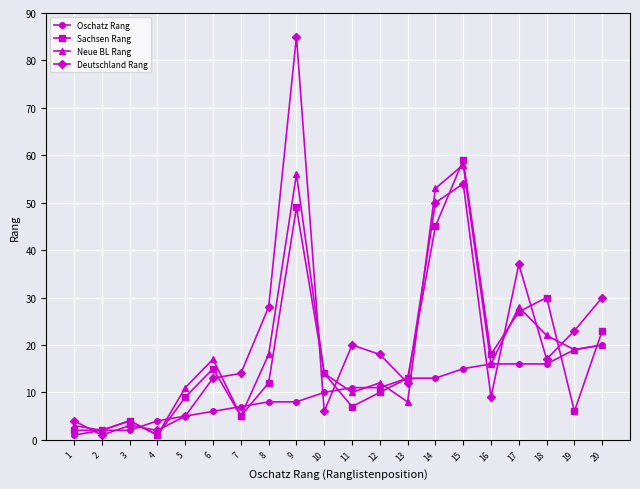

The Deutschland Rang series shows 50 at 14. True or false?

True